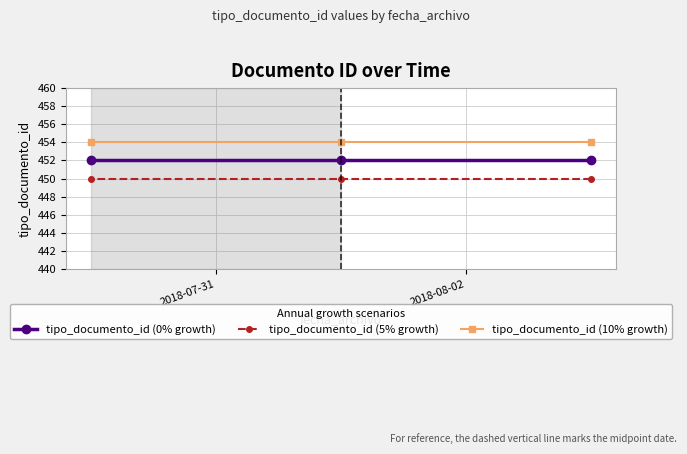

What is the average value of the tipo_documento_id (5% growth) series?

450